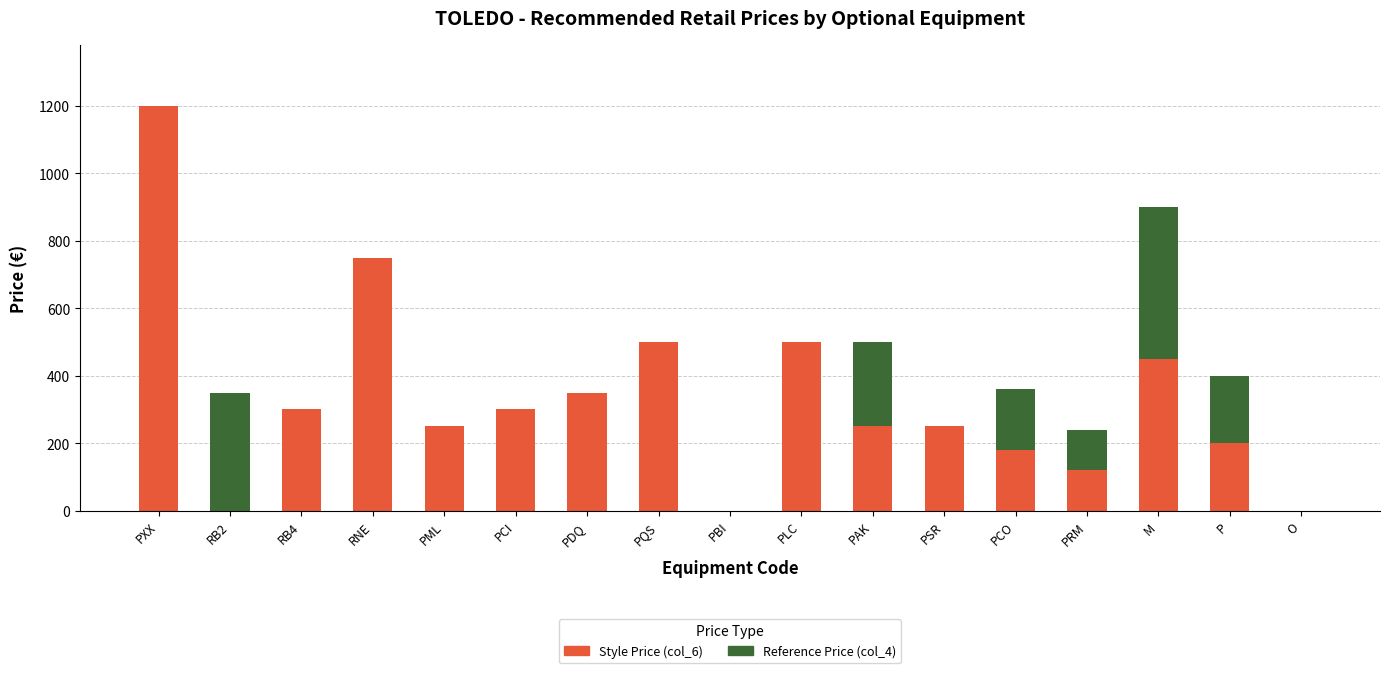

At which category is the sum across all series the highest?

PXX